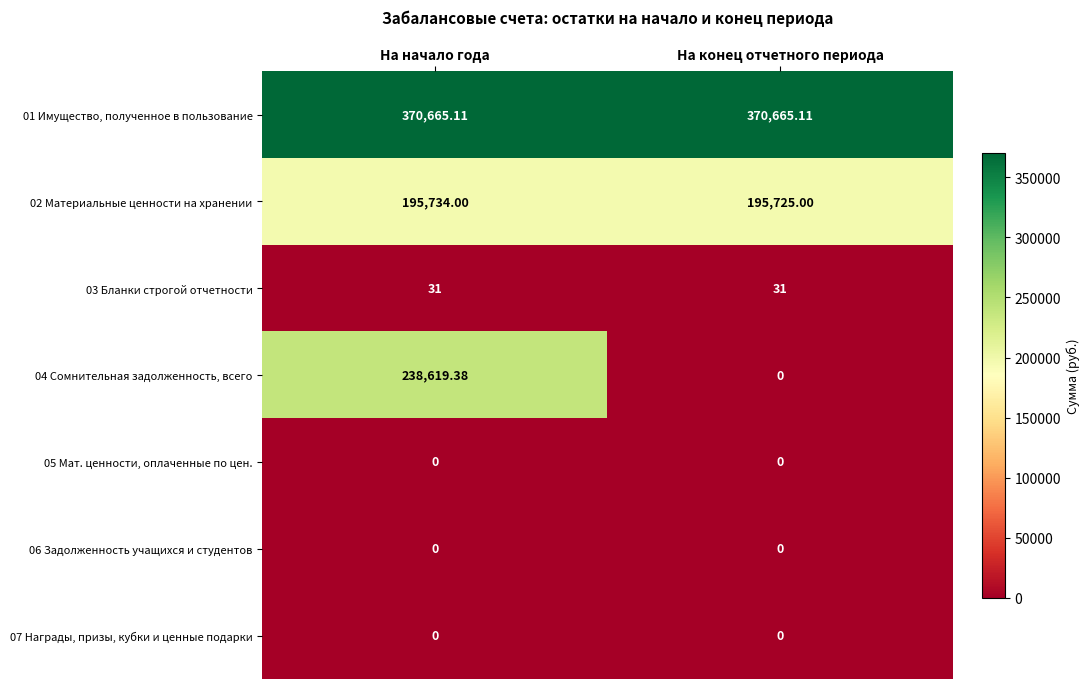

Count the number of data series in this chart.

7